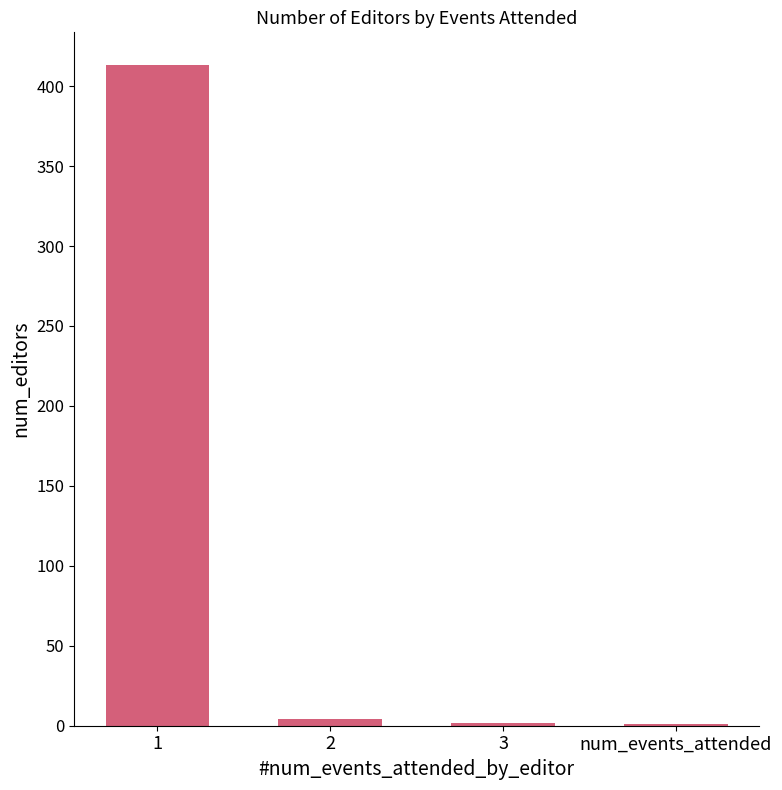

What is the sum of all values?

420